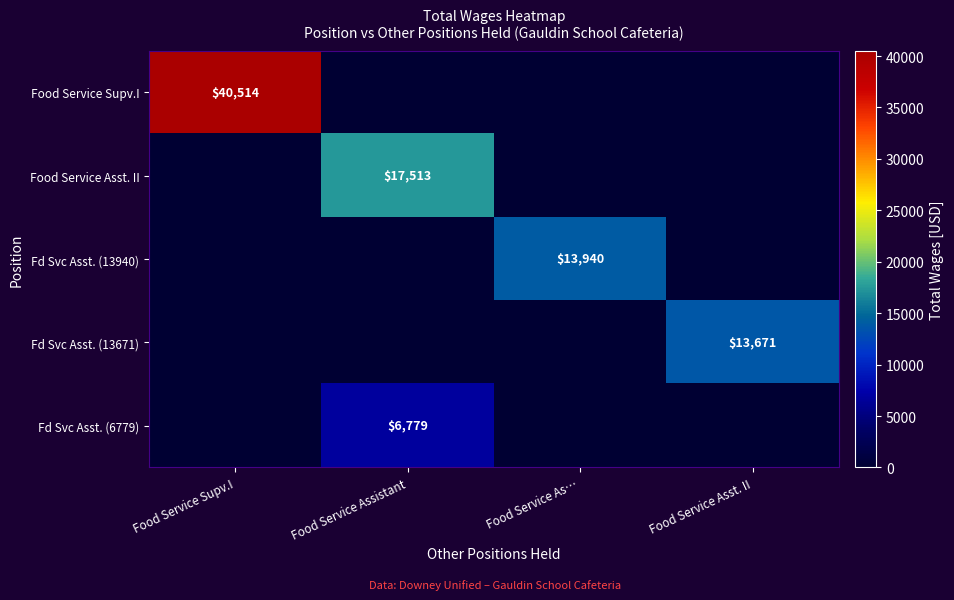

The value of Fd Svc Asst. (13940) at Food Service As… is 8838. True or false?

False